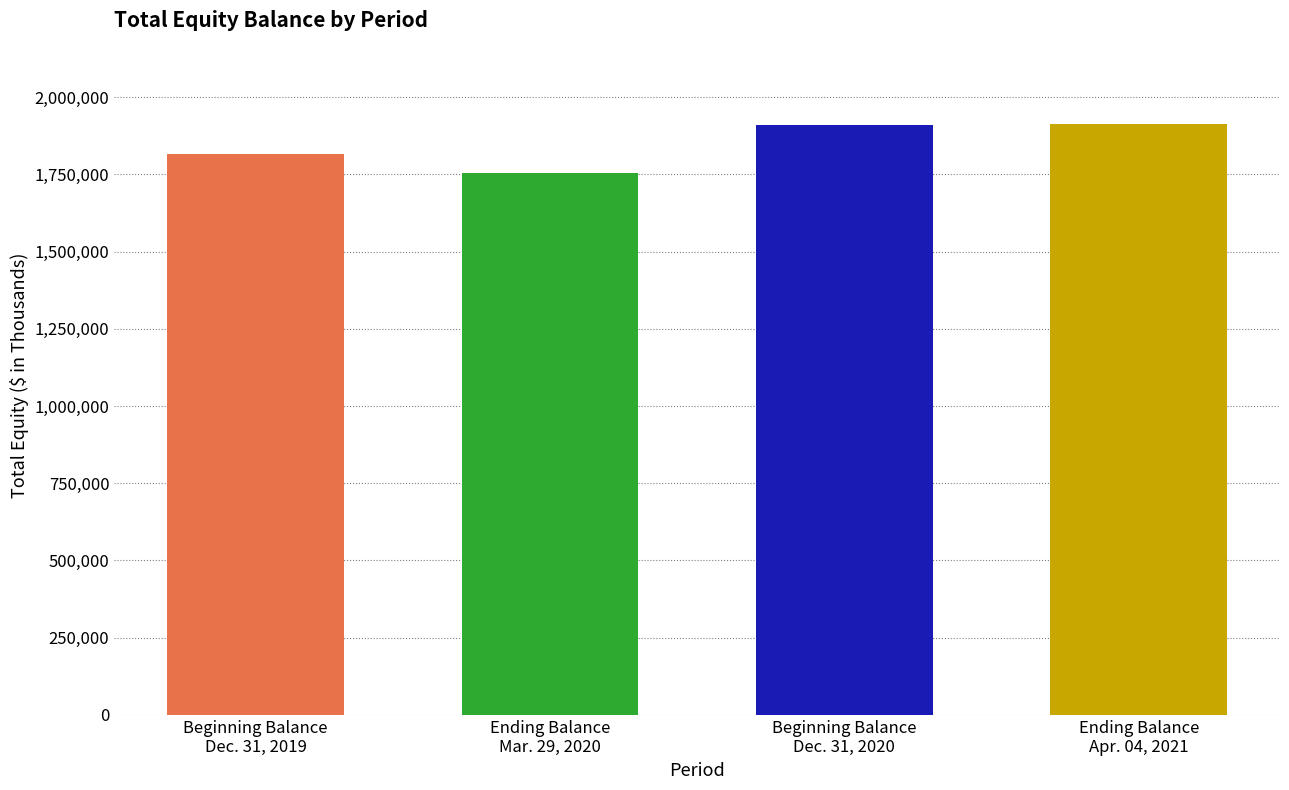

What is the maximum value shown in the chart?

1912798